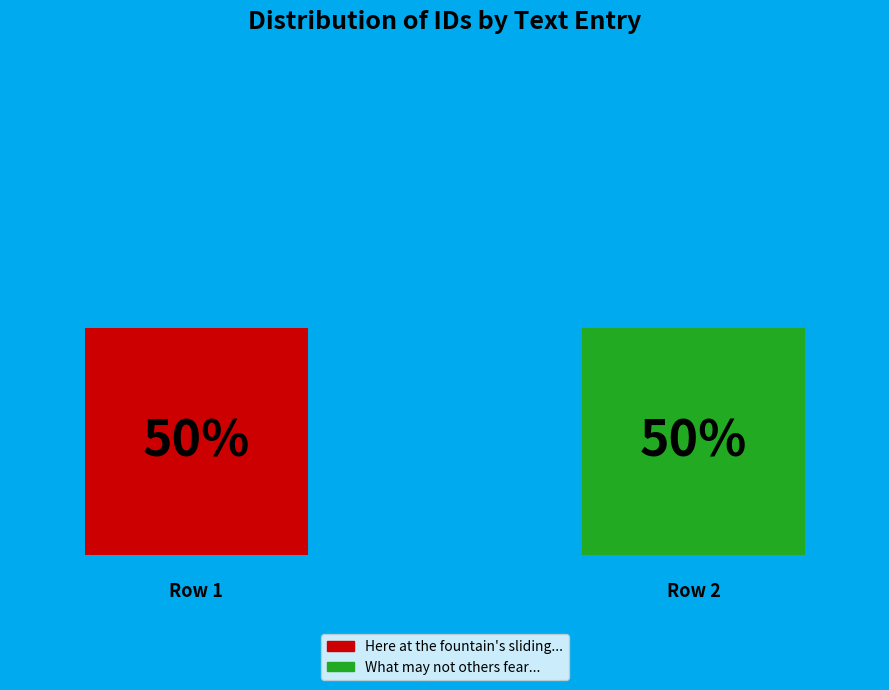

Are the bars horizontal?

No